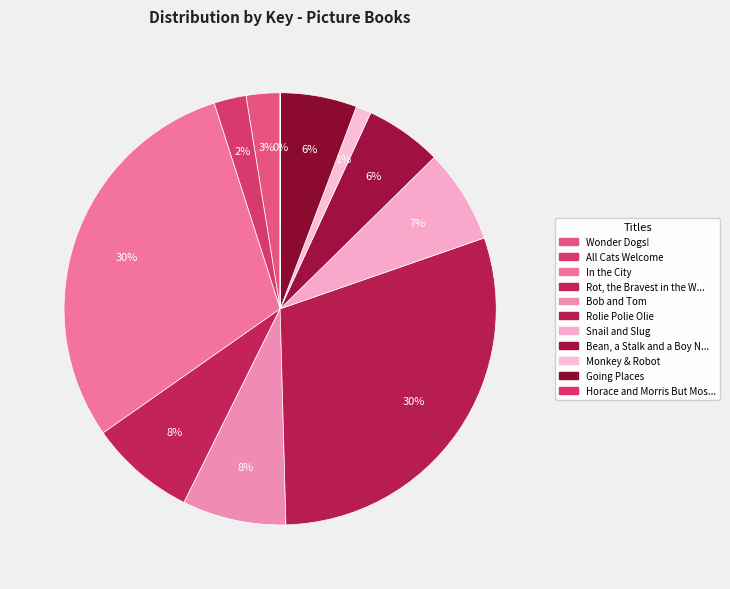

What is the largest slice in the pie chart?

Rolie Polie Olie